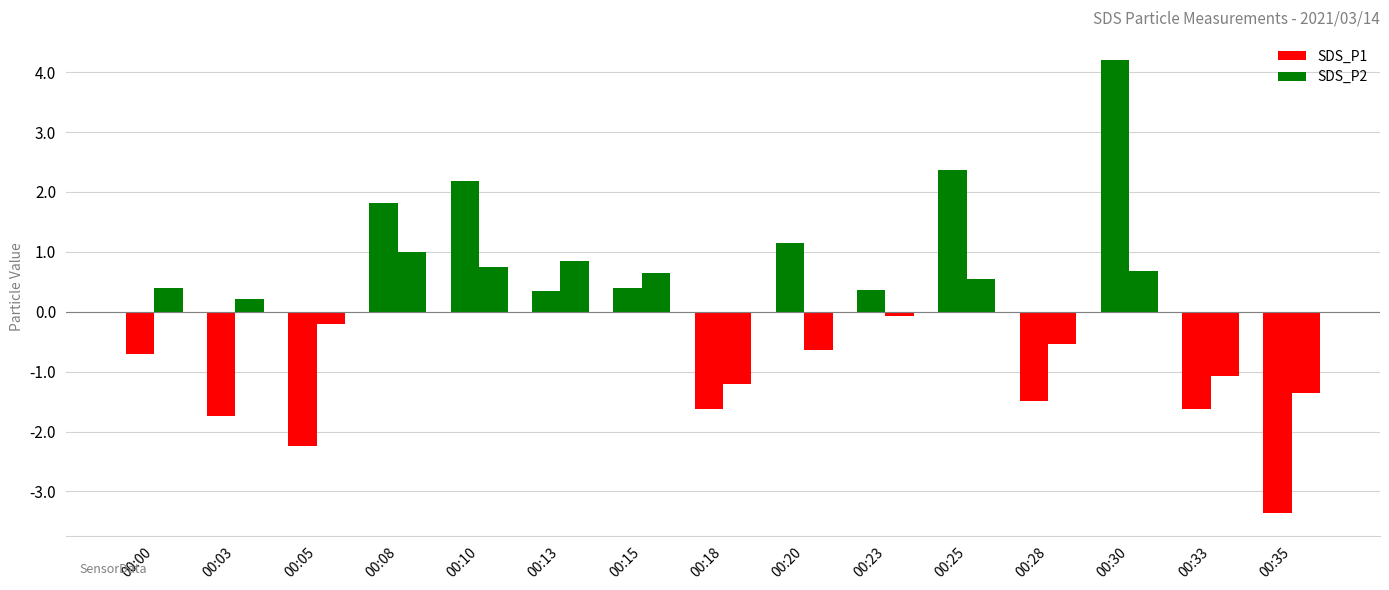

What is the total value across all series at 00:13?

1.2